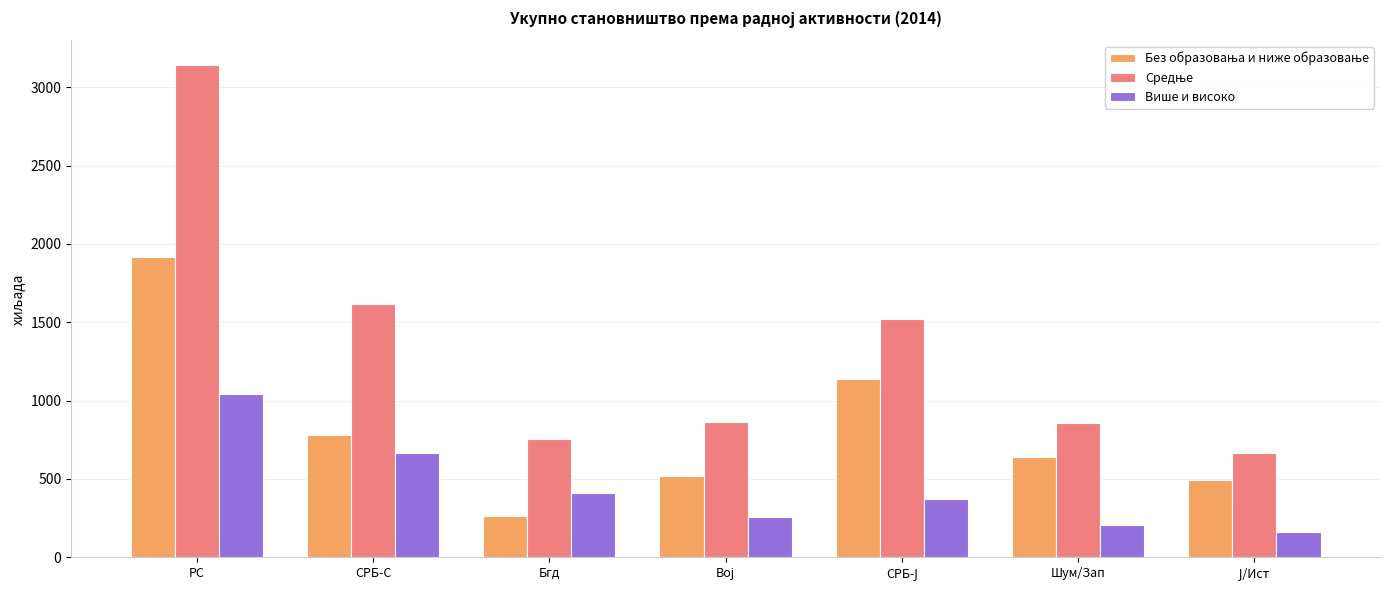

What is the difference between the maximum and minimum values in the Више и високо series?

875.8